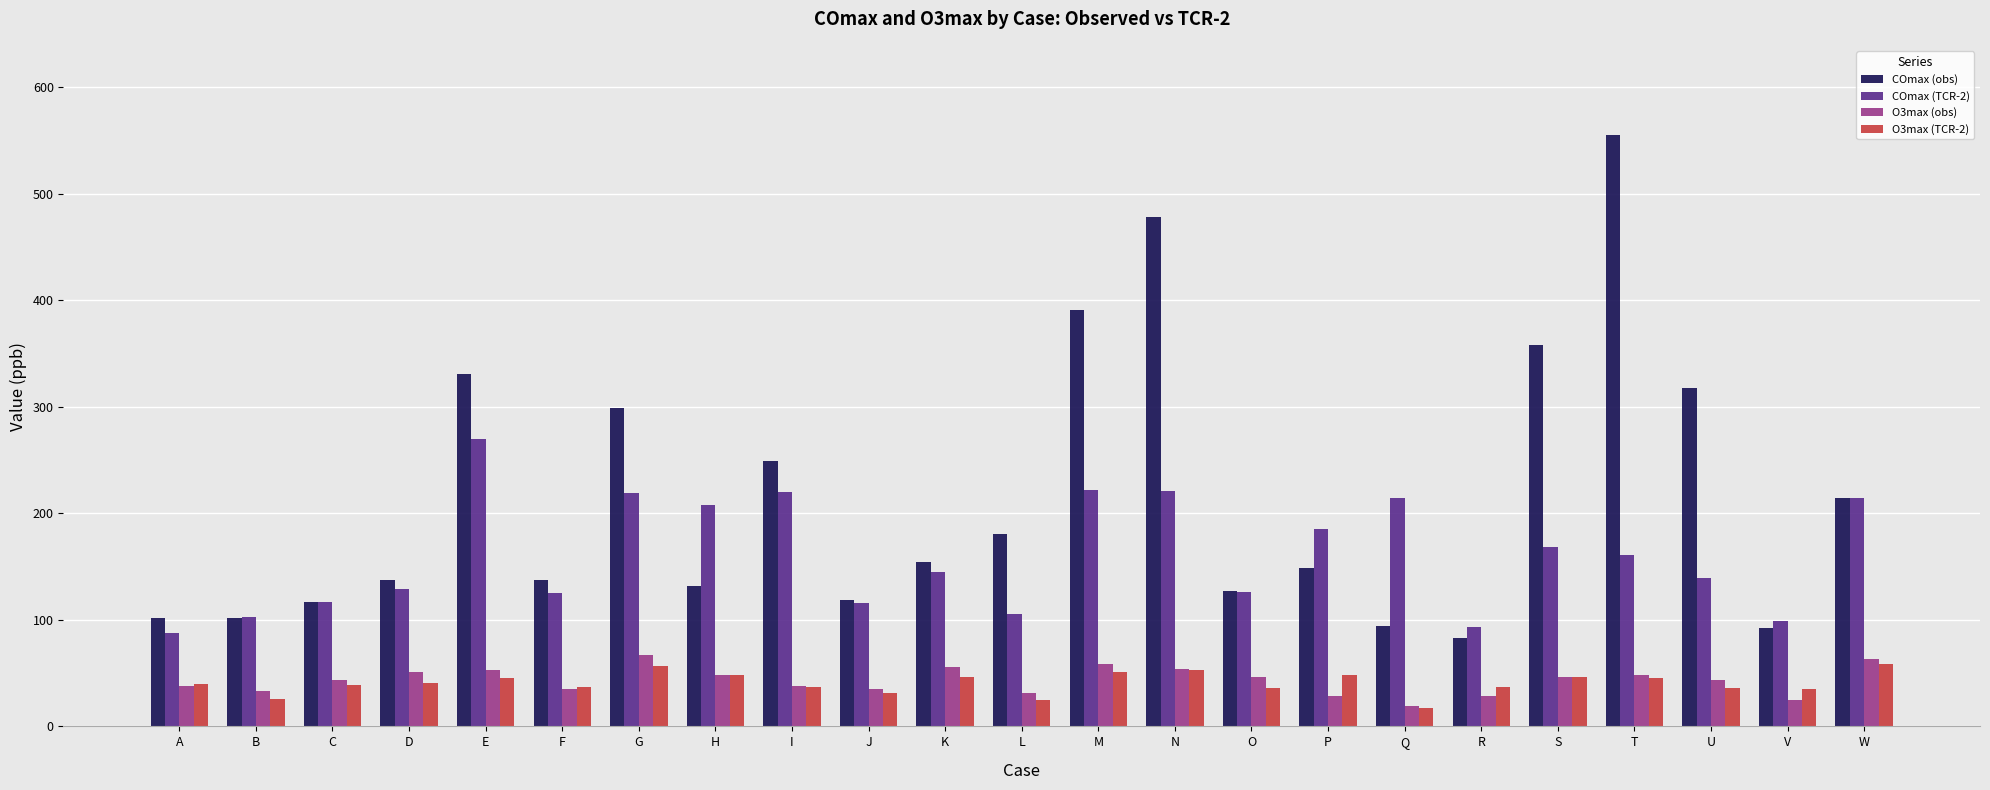

How many bars are there in each group?

4